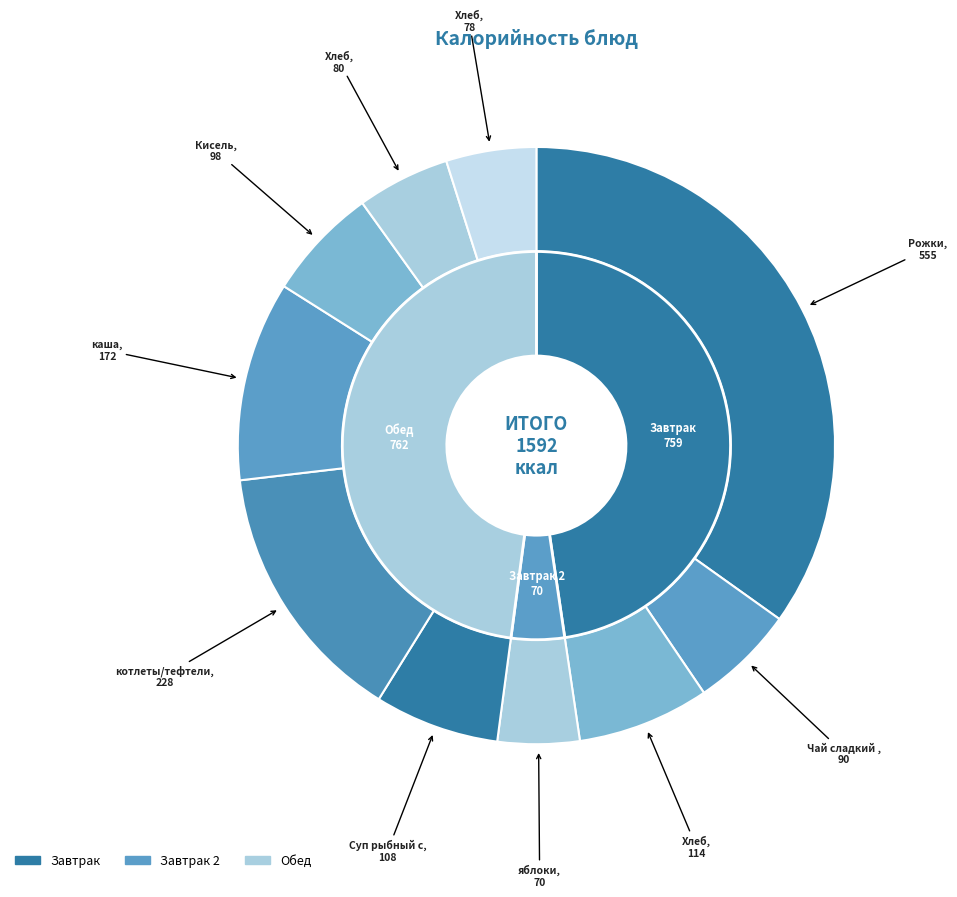

Count the number of slices in the pie.

10